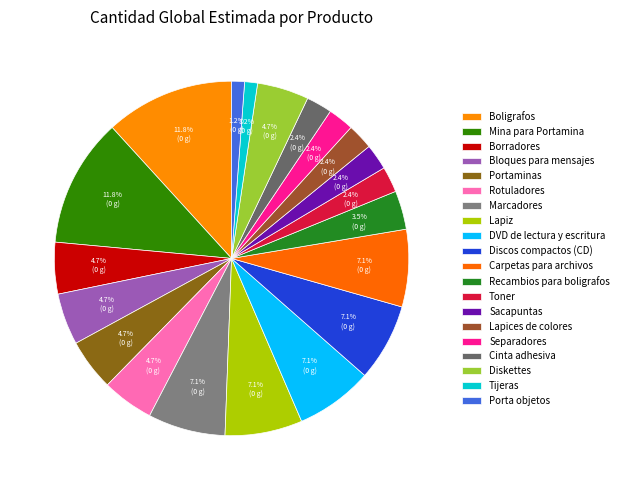

True or false: Diskettes accounts for 1% of the total.

False